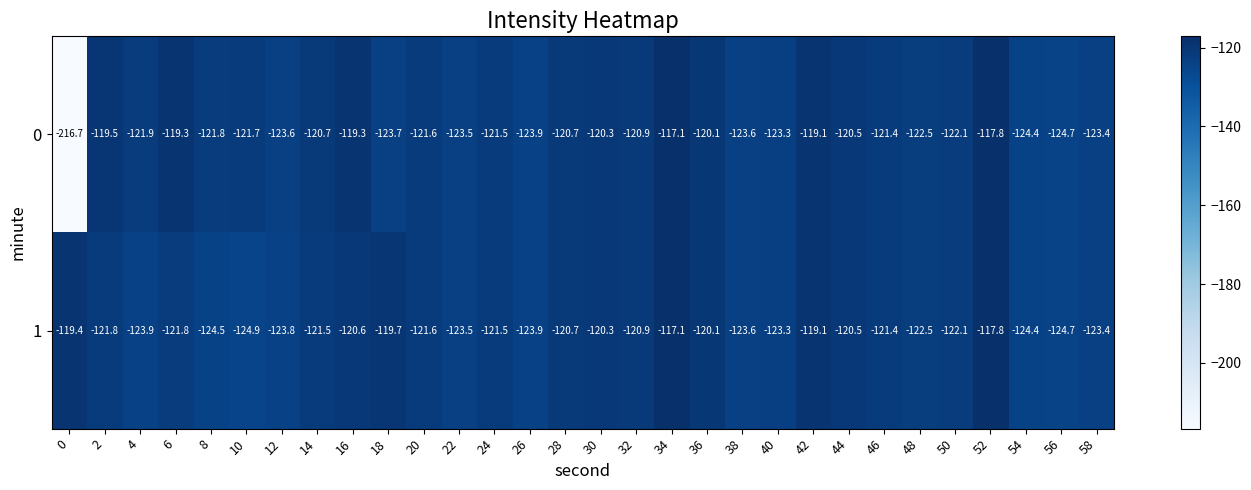

At which category is the sum across all series the highest?

34